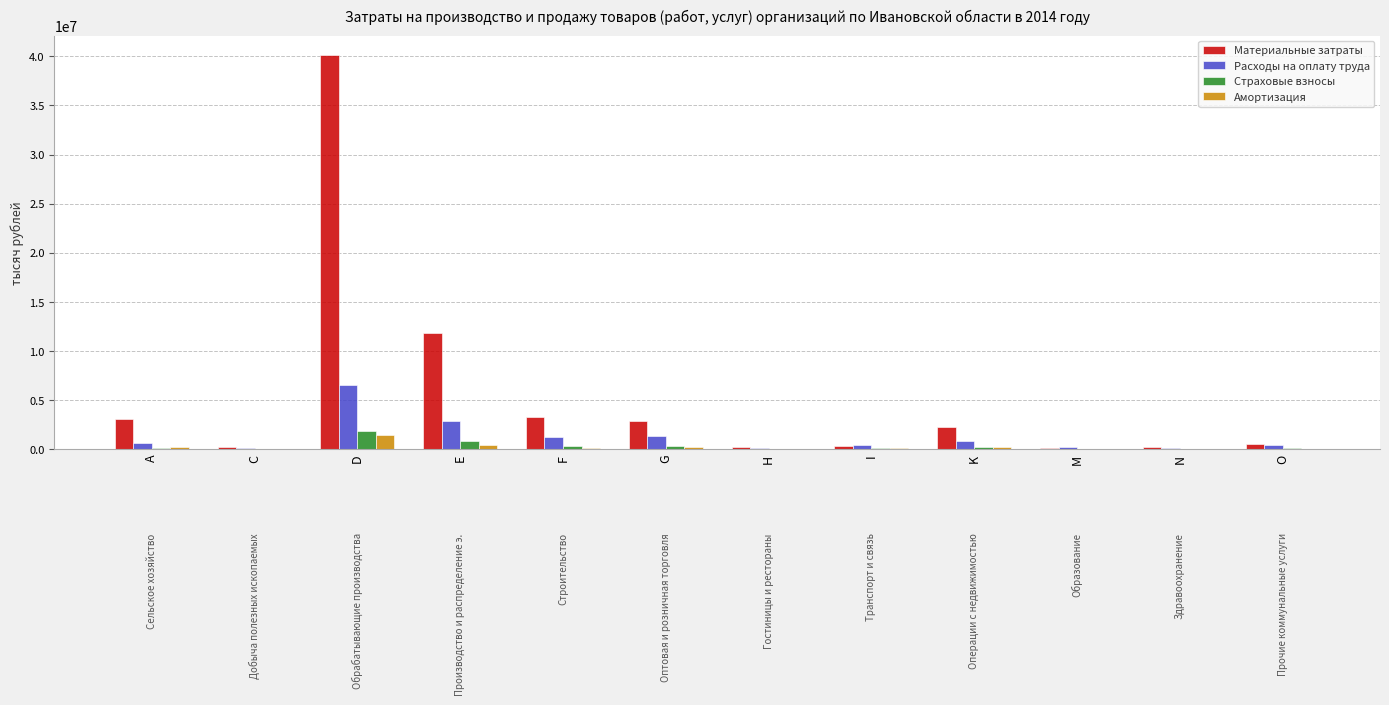

Does the chart contain any negative values?

No